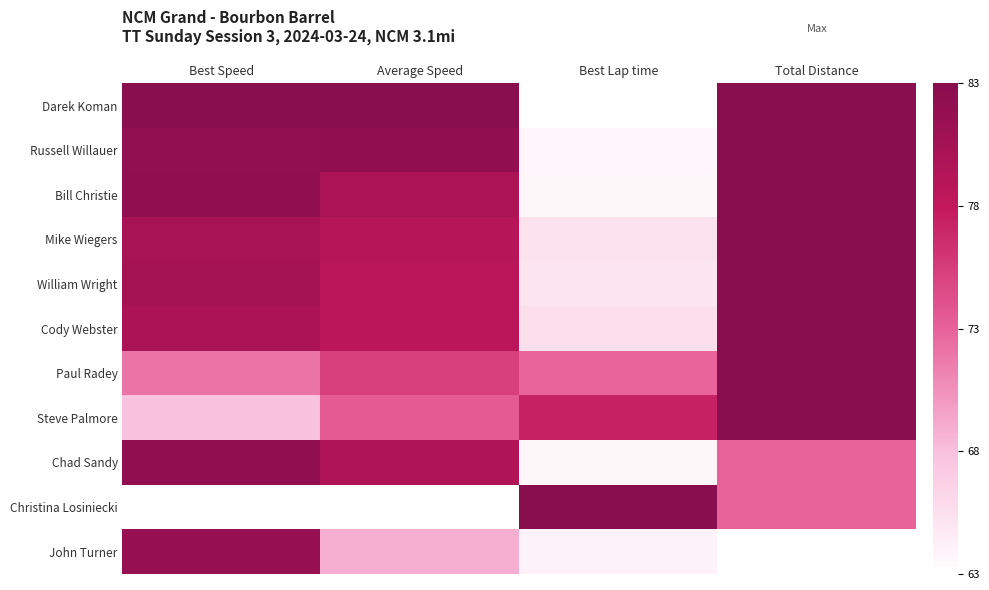

What is the maximum value shown in the chart?

1.0